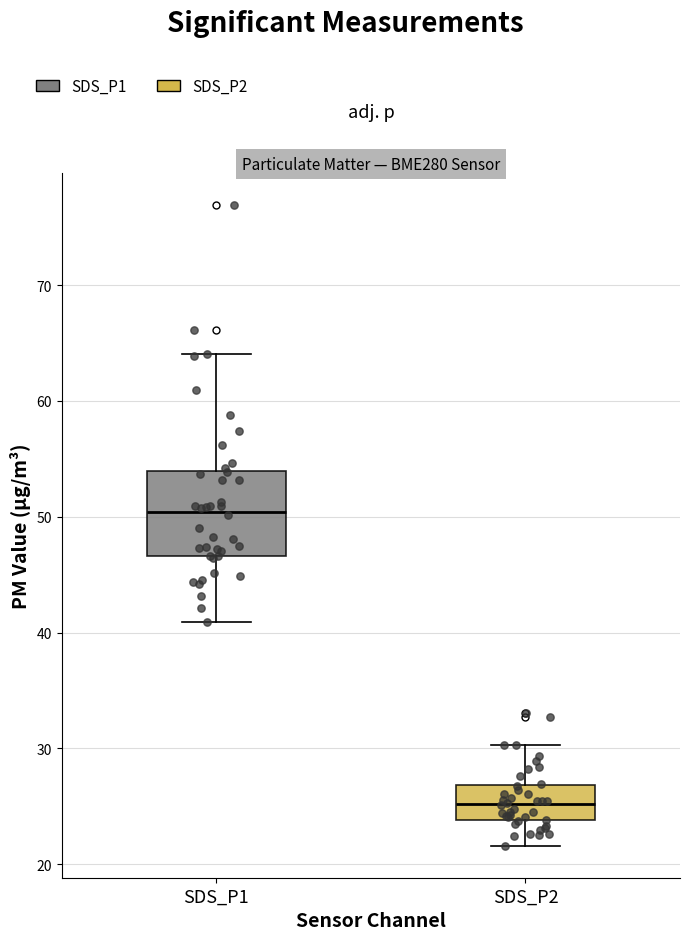

Comparing the boxes themselves (not the whiskers), which one is the tallest?

SDS_P1